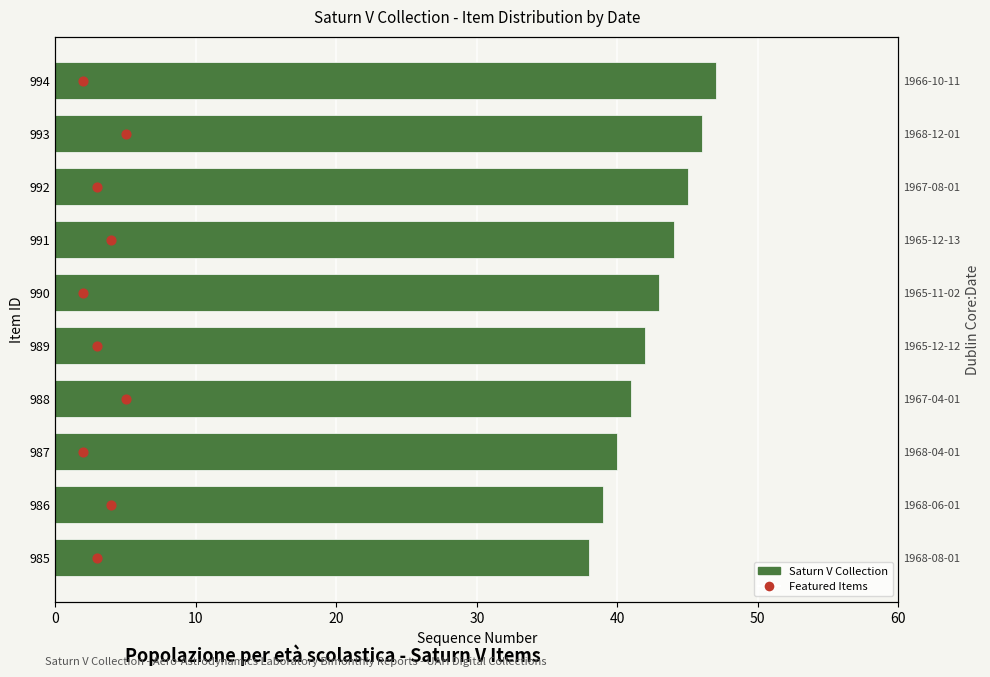

Which series contains the lowest Y value?

Featured Items